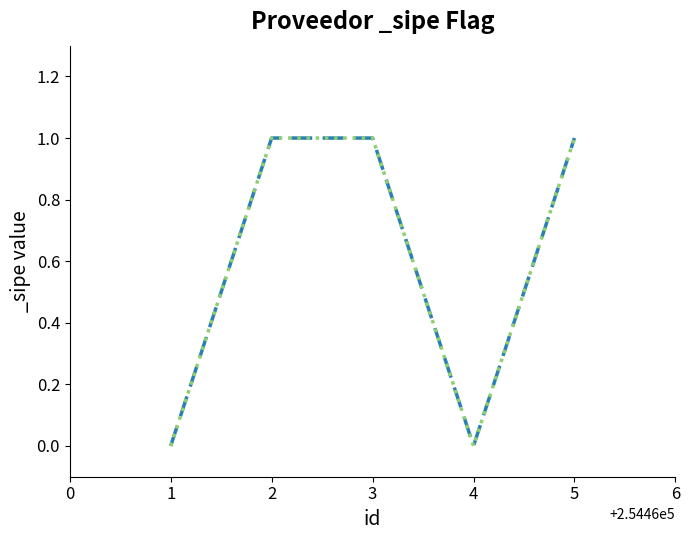

What is the sum of the values at 254465 and 254462?

2